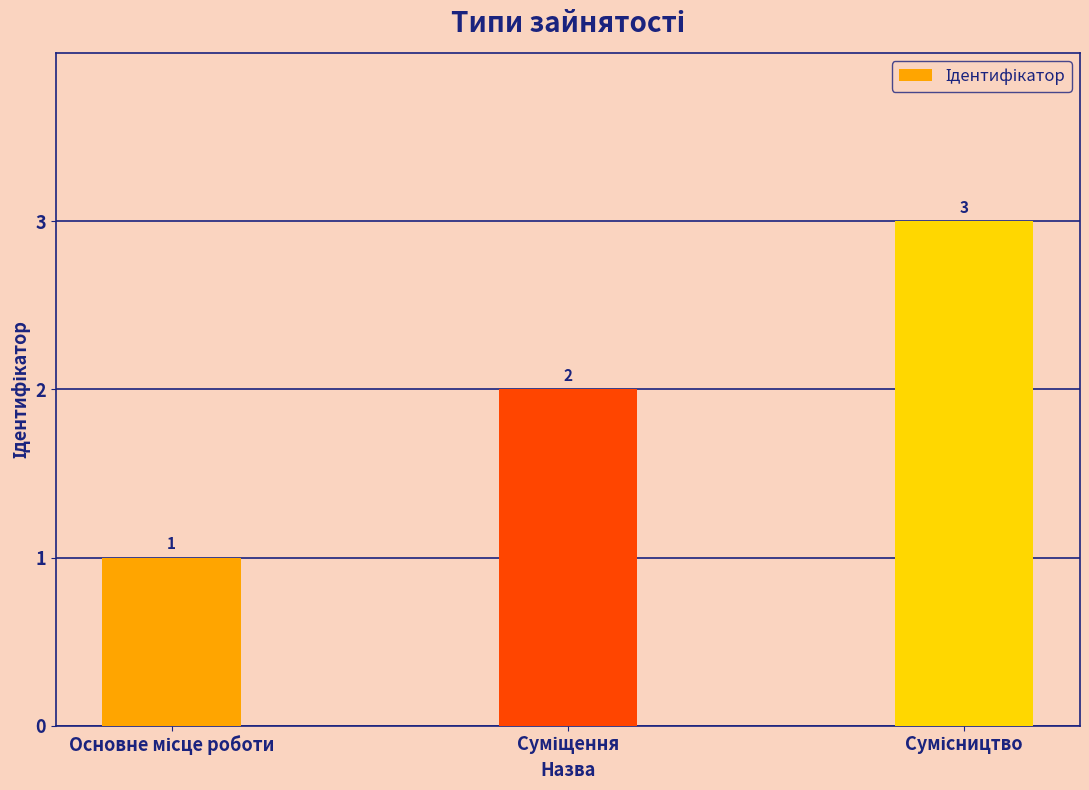

What is the greatest value displayed?

3